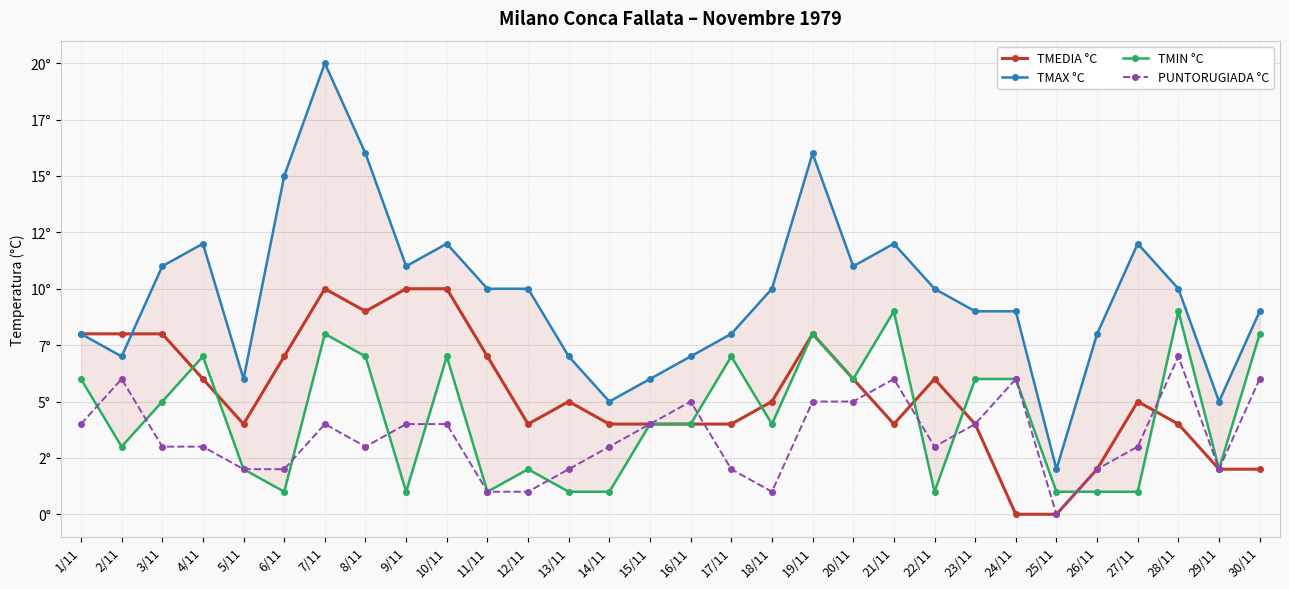

What is the value of the TMAX °C point at the 28th from the left?

10